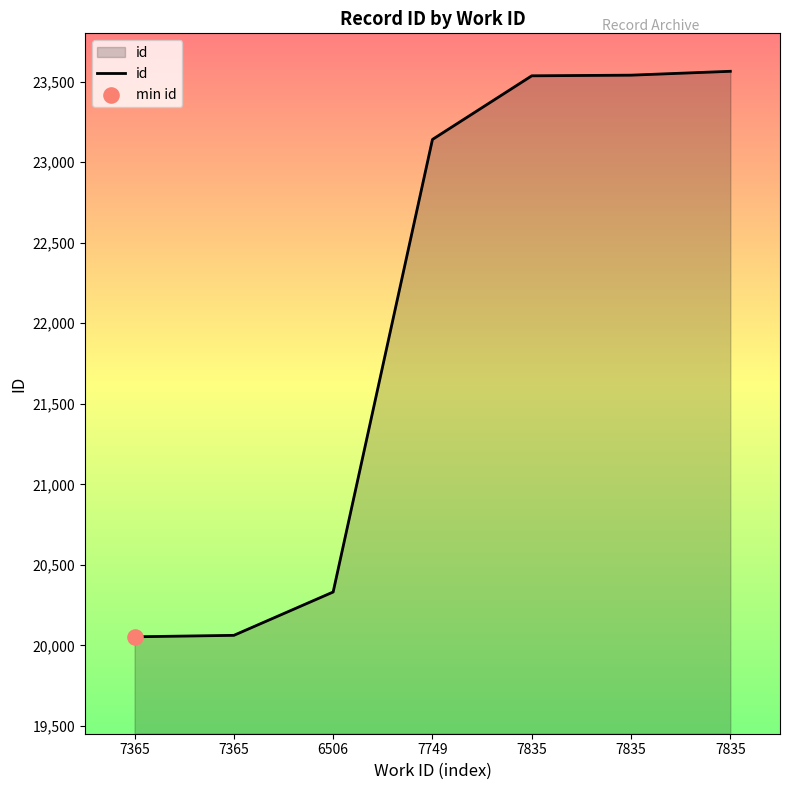

Is this an area chart (filled region under the line)?

Yes